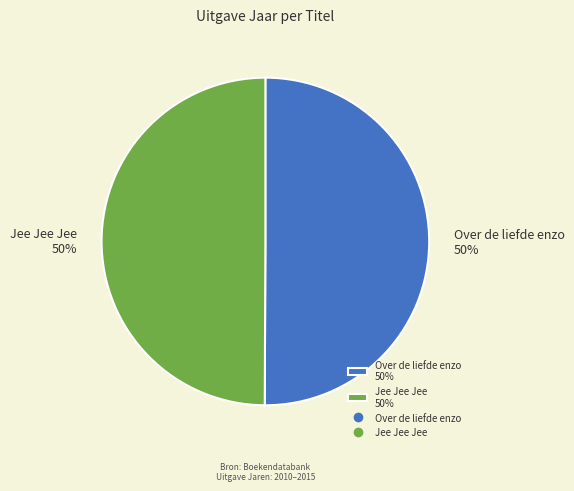

Do Over de liefde enzo 50% and Jee Jee Jee 50% together represent more than half of the pie?

Yes